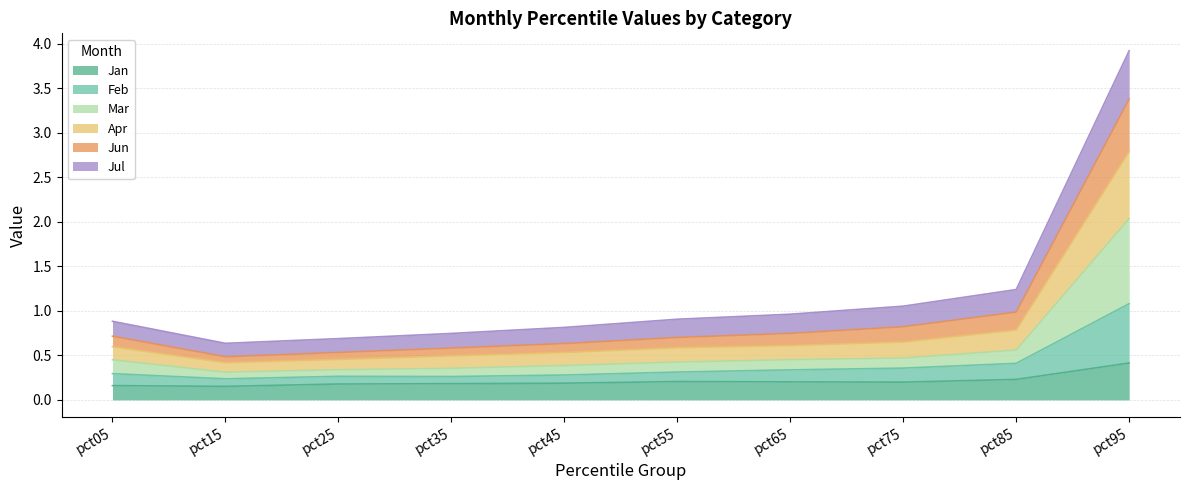

At which category is the sum across all series the highest?

pct95